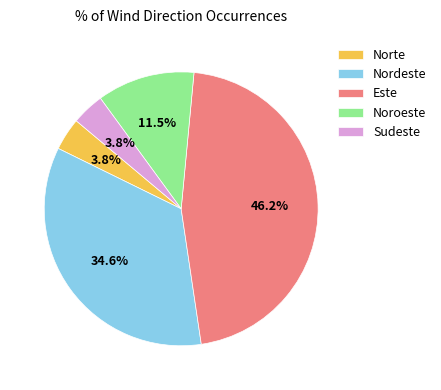

Is there any slice that represents more than half of the pie?

No